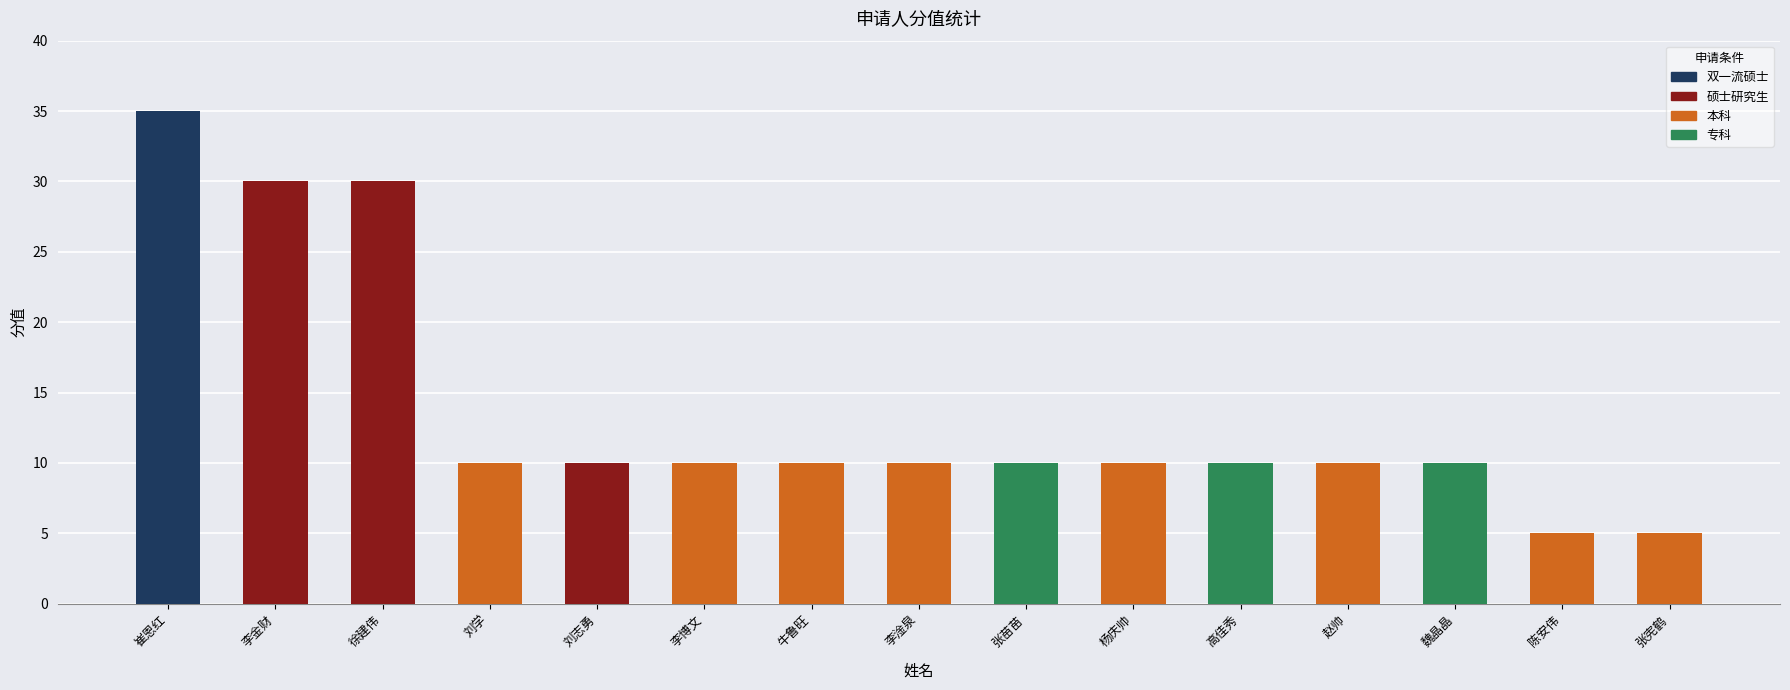

What is the maximum value shown in the chart?

35